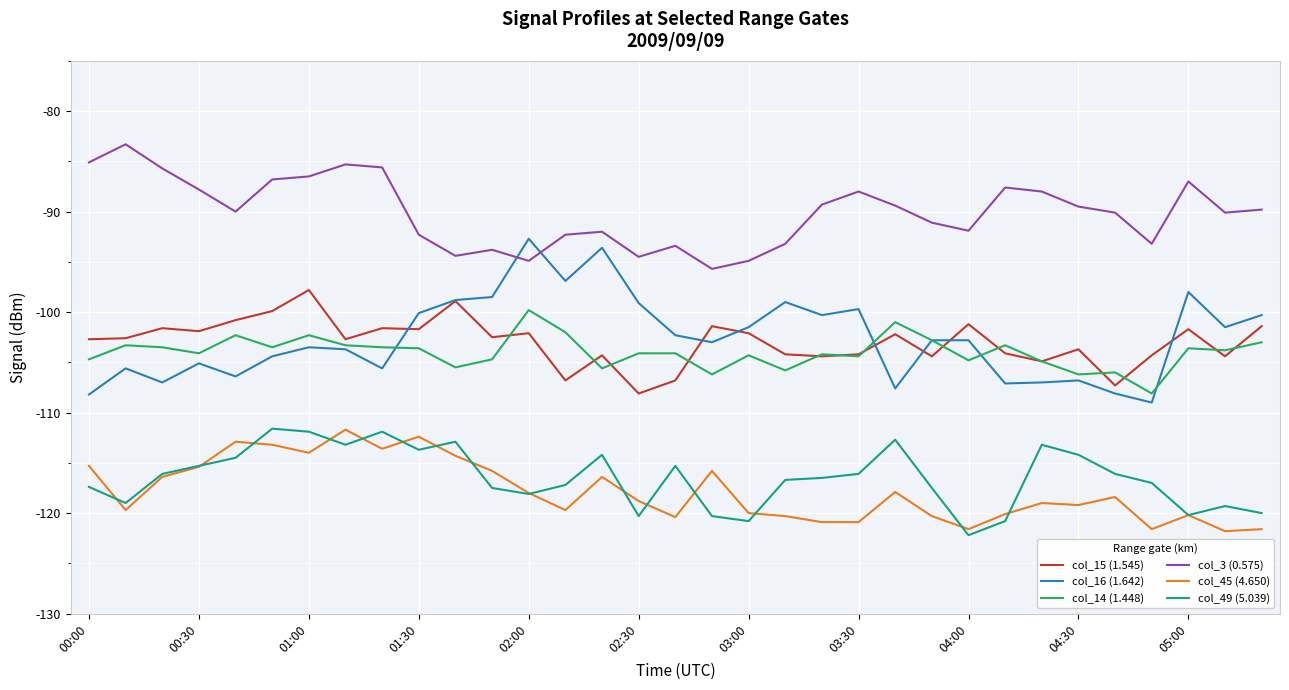

Which series has the widest spread of values?

col_16 (1.642)